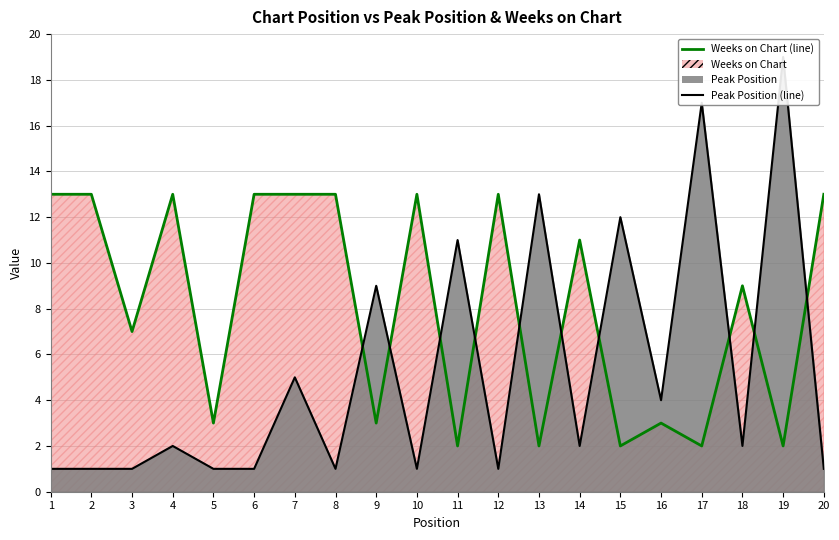

The value of Weeks on Chart (line) at 1 is 3. True or false?

False